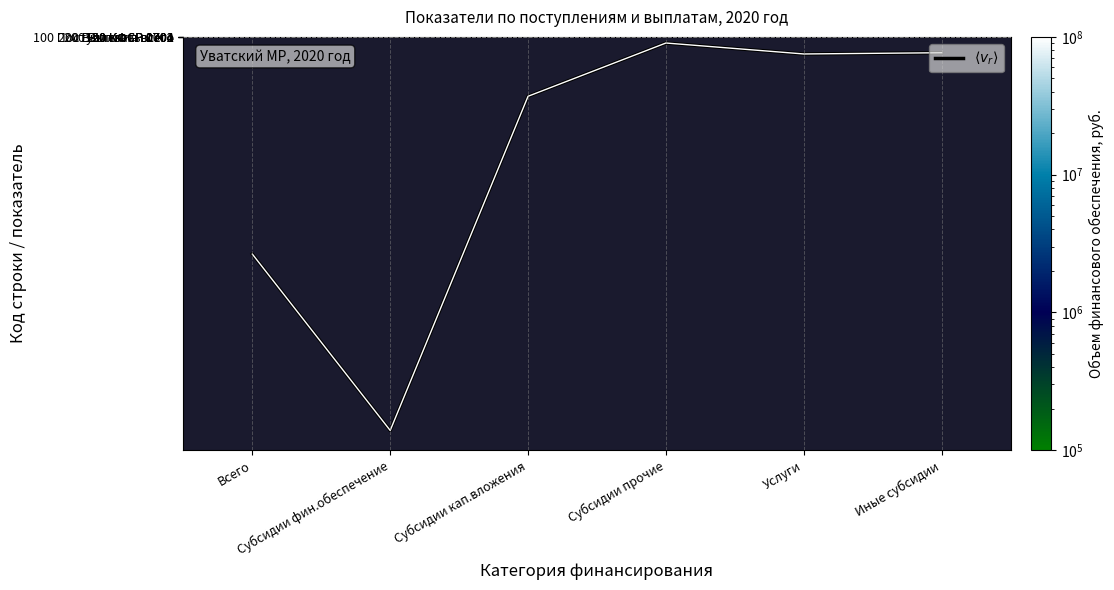

Count the number of categories in the chart.

6